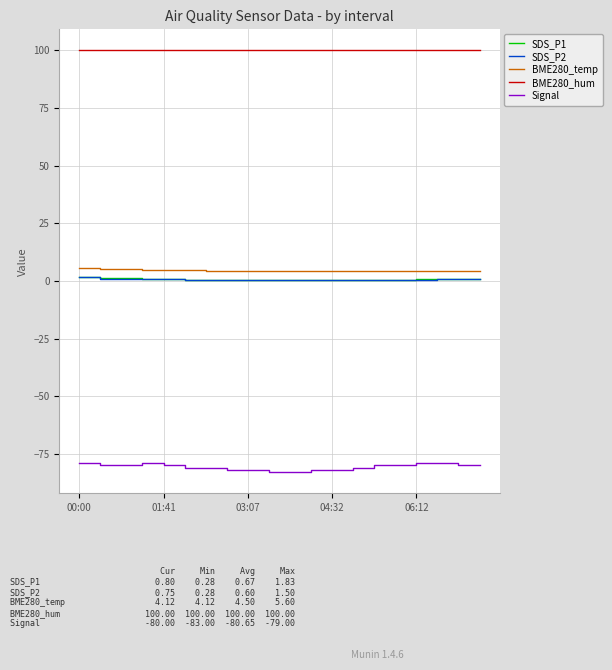

What is the maximum value shown in the chart?

100.0